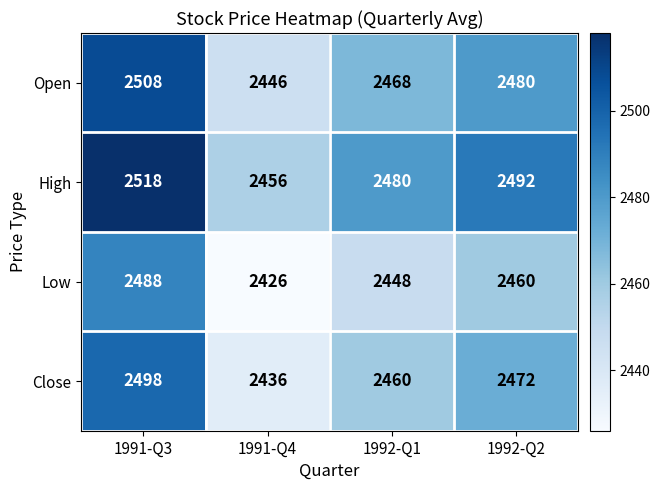

At which category does the chart reach its peak across all series?

1991-Q3